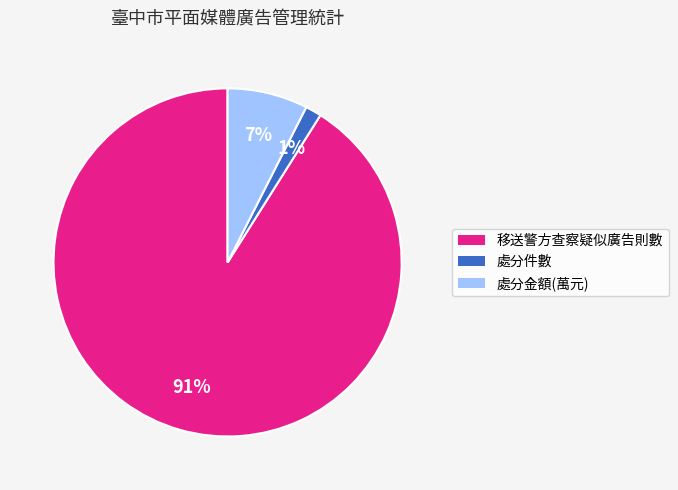

How many segments does this pie chart have?

3